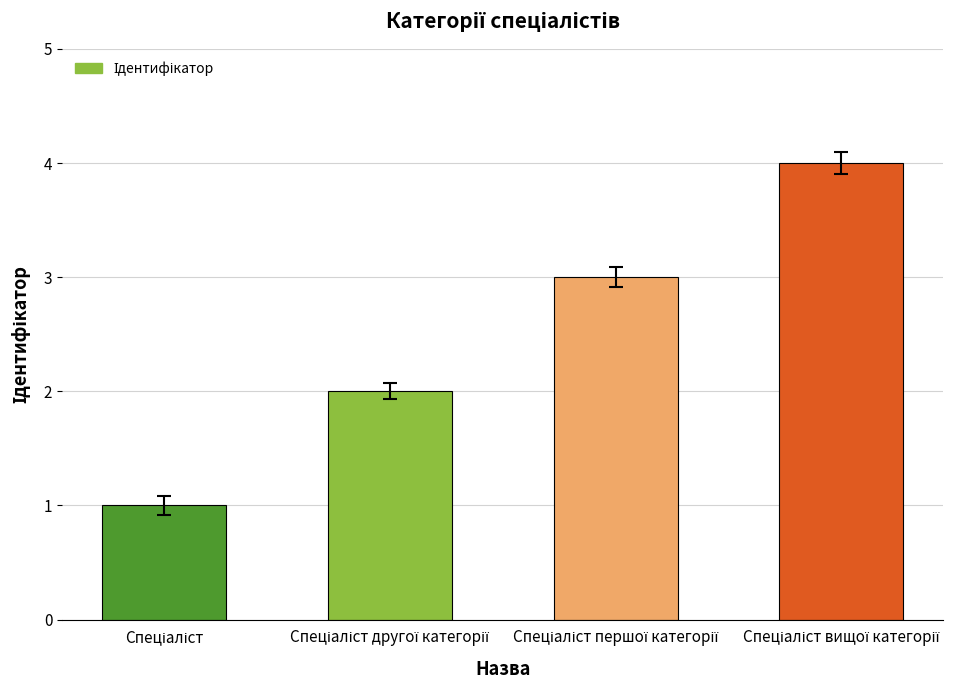

What is the sum of all values?

10